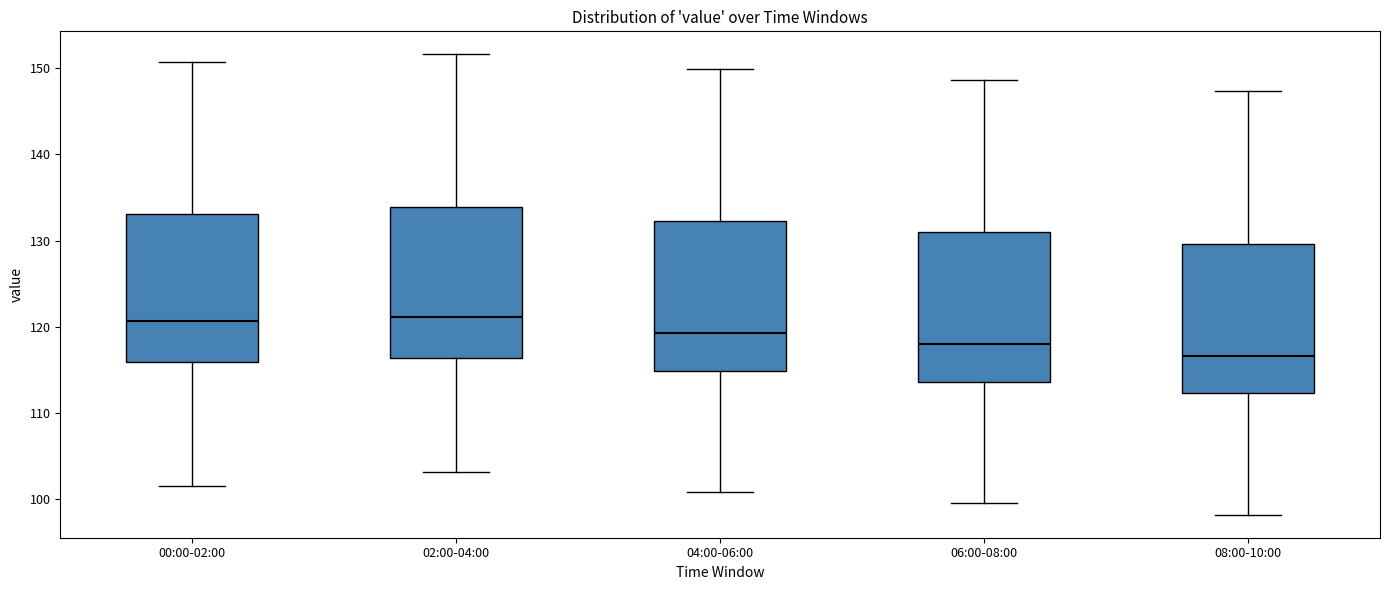

Reading left to right, transcribe this box plot: for each box, give where its median line is, the range the box spans, and where its two whiskers end, as read against the y-axis. The values are not printed on the chart, so give them approximately, as read against the axis.

00:00-02:00: median 121, box 116 to 133, whiskers 102 to 151
02:00-04:00: median 121, box 116 to 134, whiskers 103 to 152
04:00-06:00: median 119, box 115 to 132, whiskers 101 to 150
06:00-08:00: median 118, box 114 to 131, whiskers 100 to 149
08:00-10:00: median 117, box 112 to 130, whiskers 98 to 147